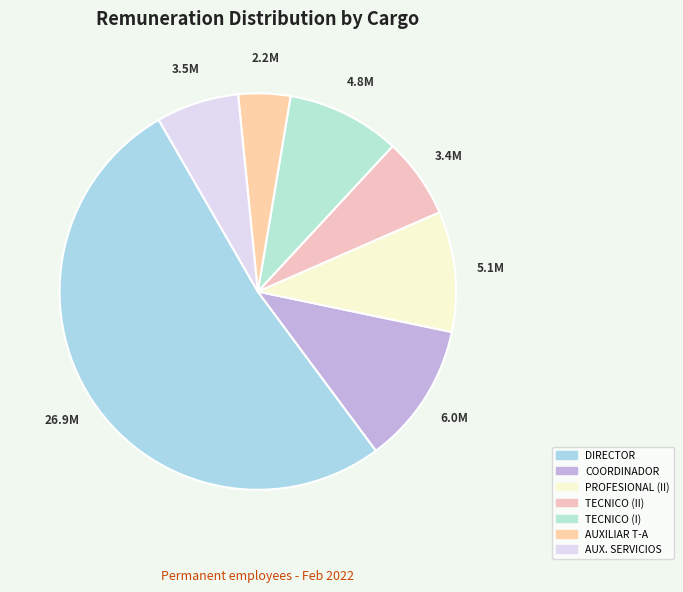

Count the number of slices in the pie.

7